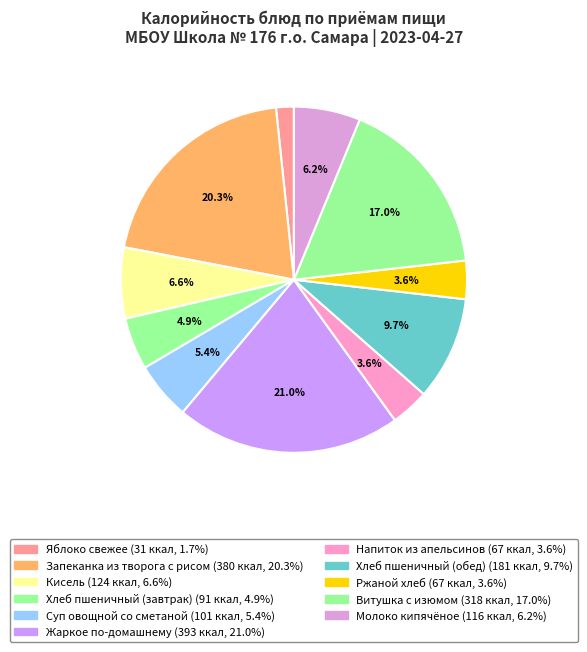

Is it true that Кисель is 7% of the pie?

True